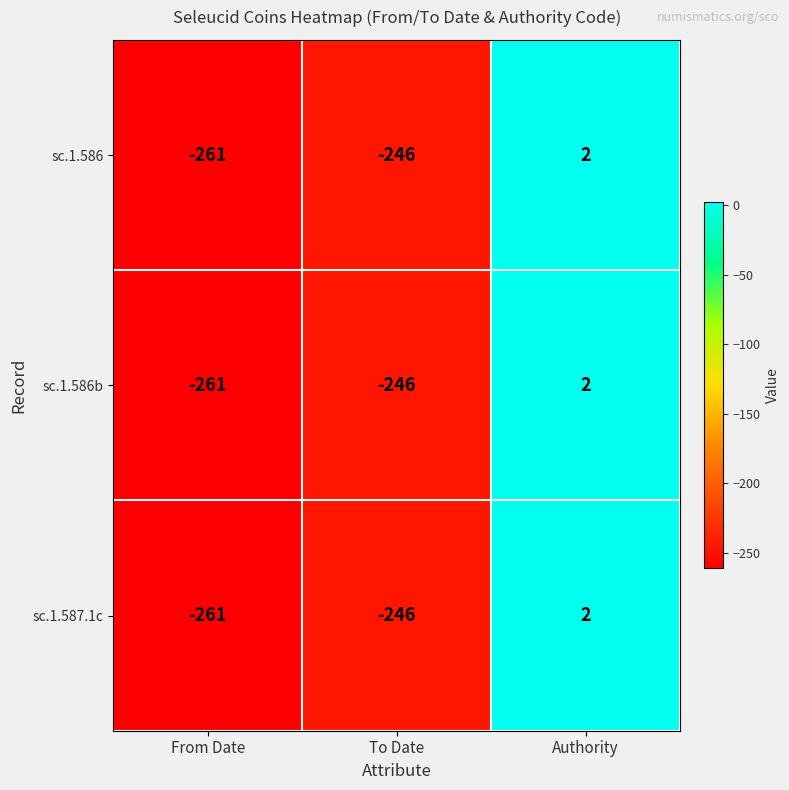

At which category is the sum across all series the highest?

Authority